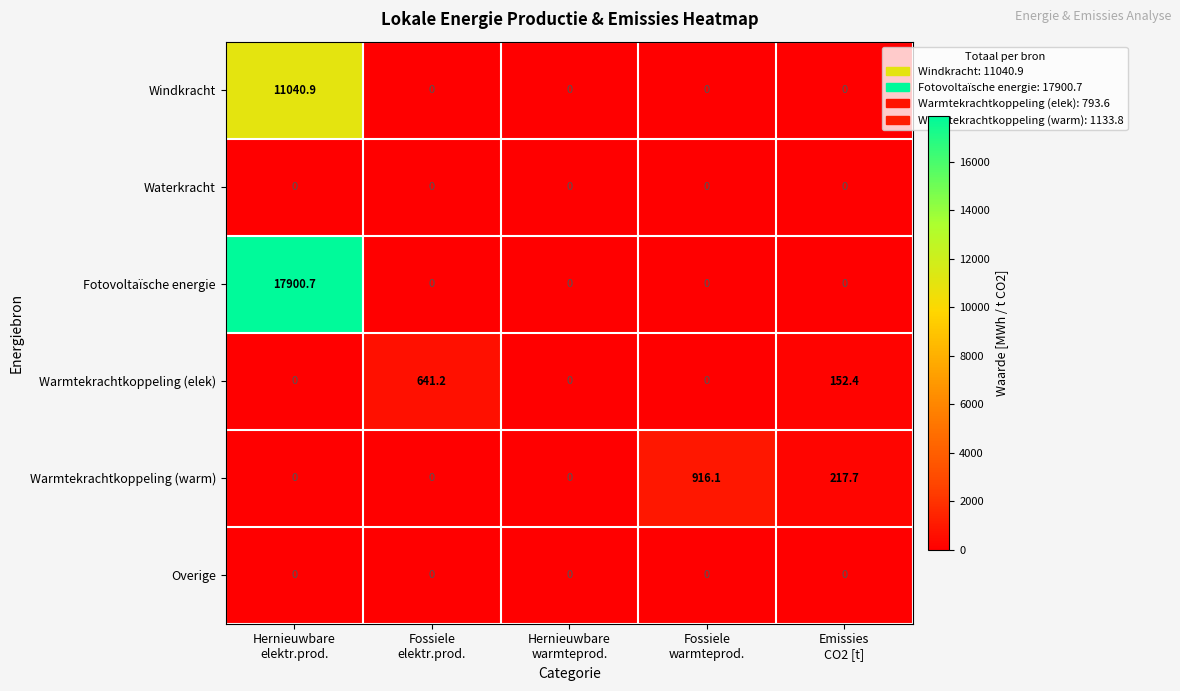

Count the number of data series in this chart.

6